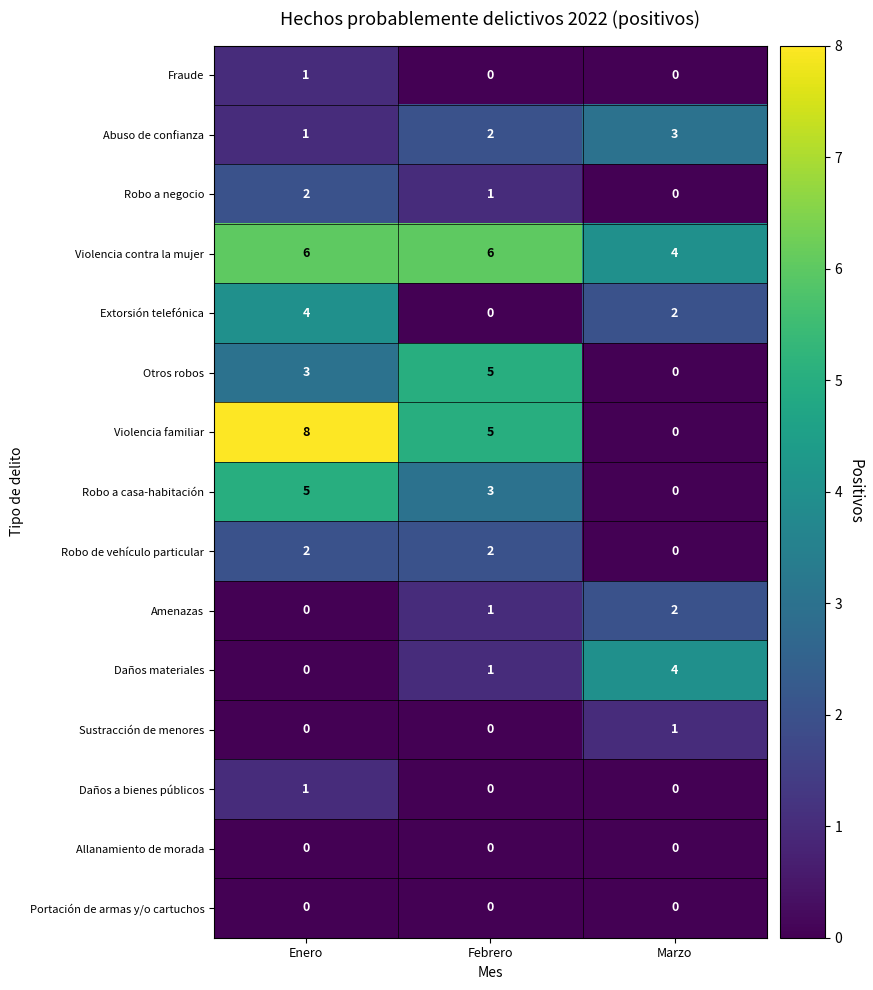

Count the number of data series in this chart.

15